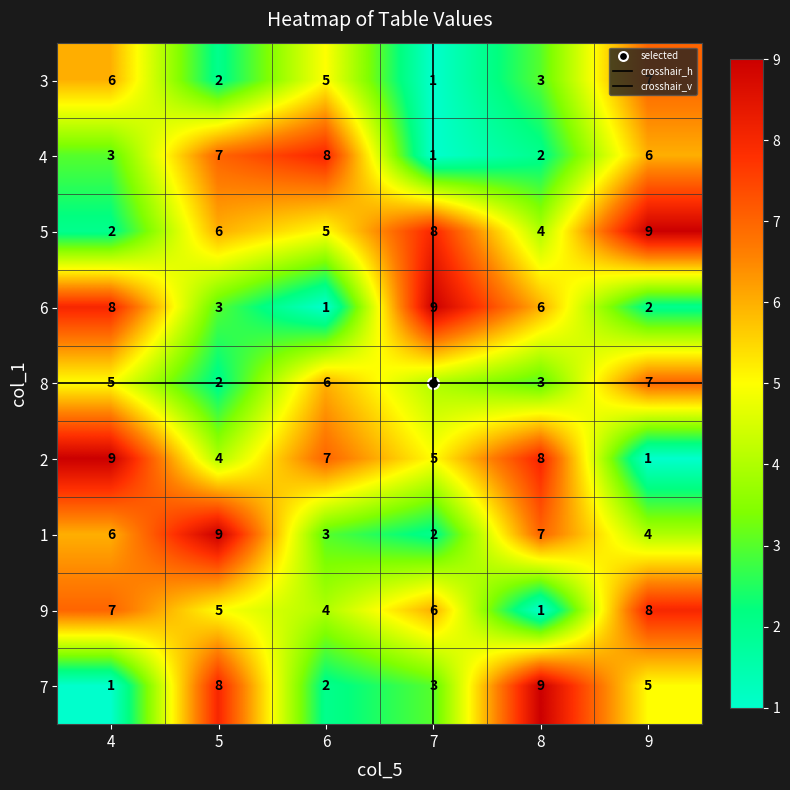

At how many categories does at least one series exceed 6?

6